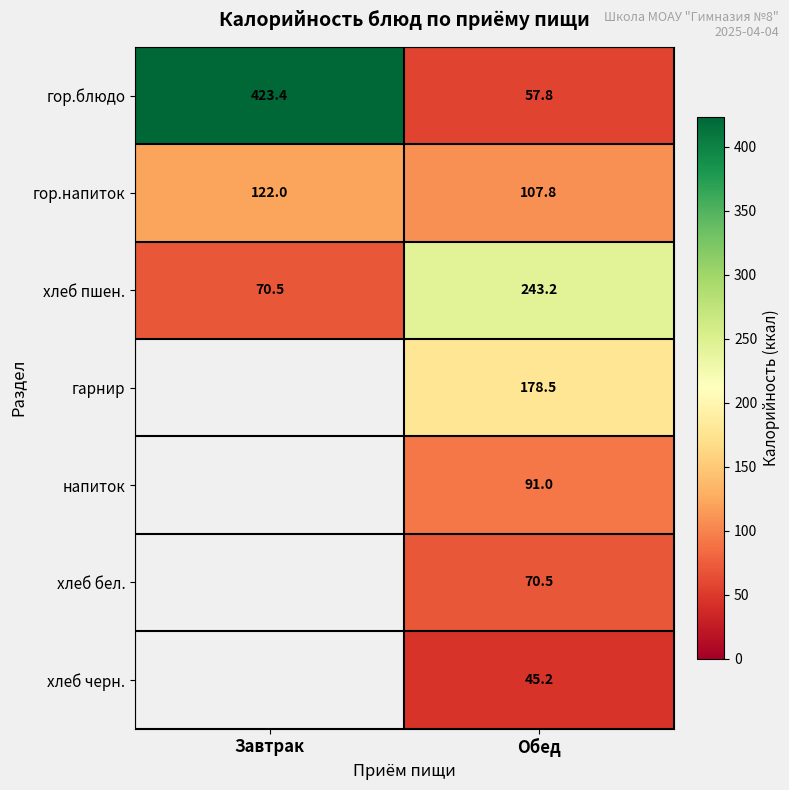

At how many categories does at least one series exceed 222?

2